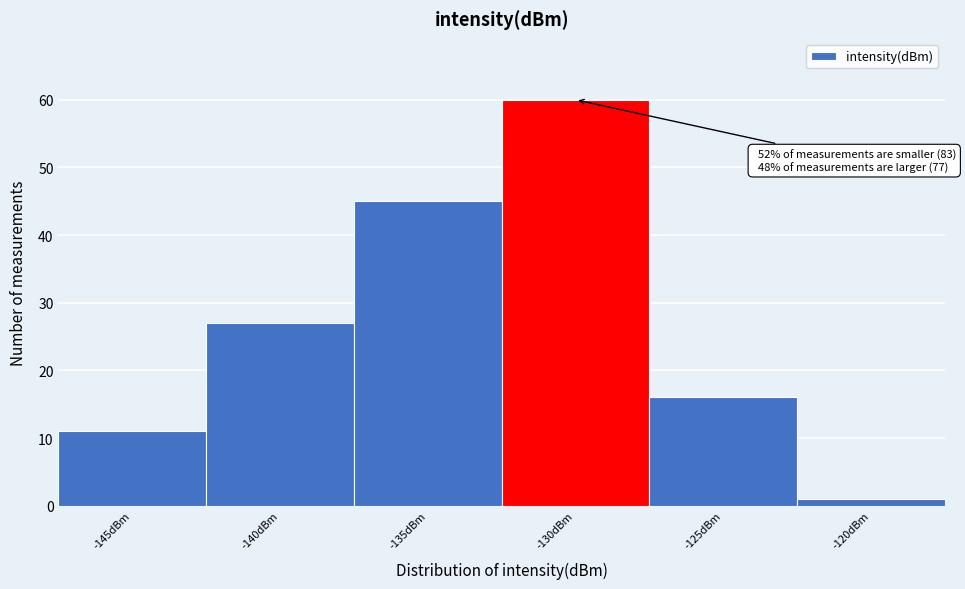

Reading right to left, list all the values displayed in this chart.

1	16	60	45	27	11